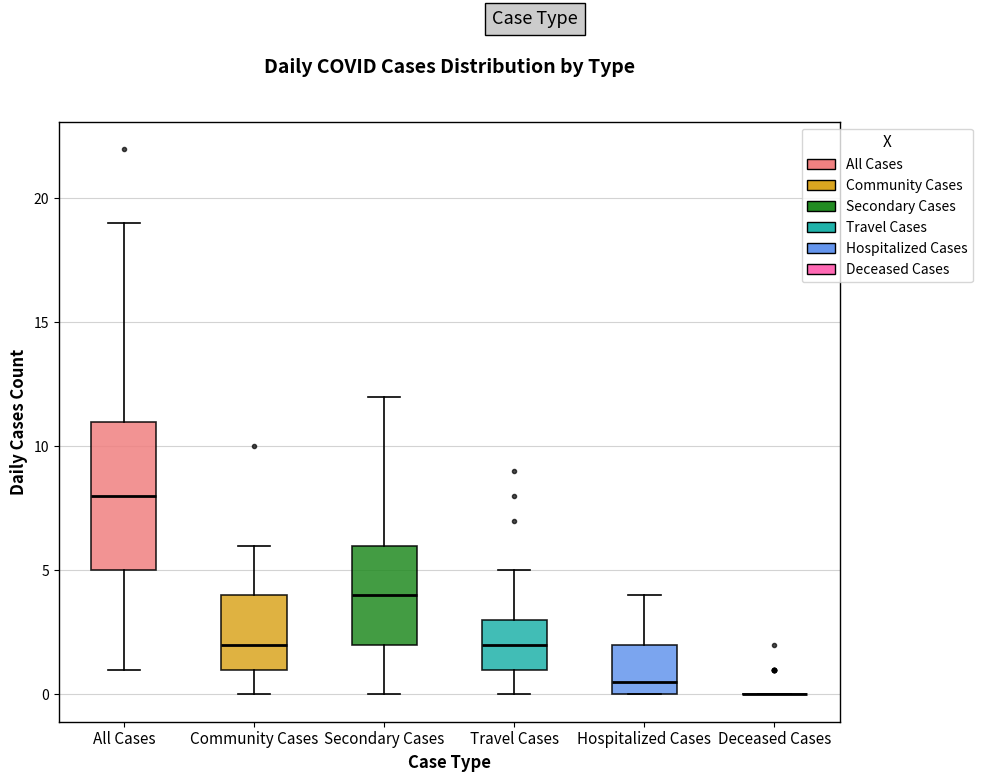

Reading left to right, transcribe this box plot: for each box, give where its median line is, the range the box spans, and where its two whiskers end, as read against the y-axis. The values are not printed on the chart, so give them approximately, as read against the axis.

All Cases: median 8.0, box 5.0 to 11.0, whiskers 1.0 to 19.0
Community Cases: median 2.0, box 1.0 to 4.0, whiskers 0.0 to 6.0
Secondary Cases: median 4.0, box 2.0 to 6.0, whiskers 0.0 to 12.0
Travel Cases: median 2.0, box 1.0 to 3.0, whiskers 0.0 to 5.0
Hospitalized Cases: median 0.5, box 0.0 to 2.0, whiskers 0.0 to 4.0
Deceased Cases: box collapsed to a line at 0.0, whiskers 0.0 to 0.0